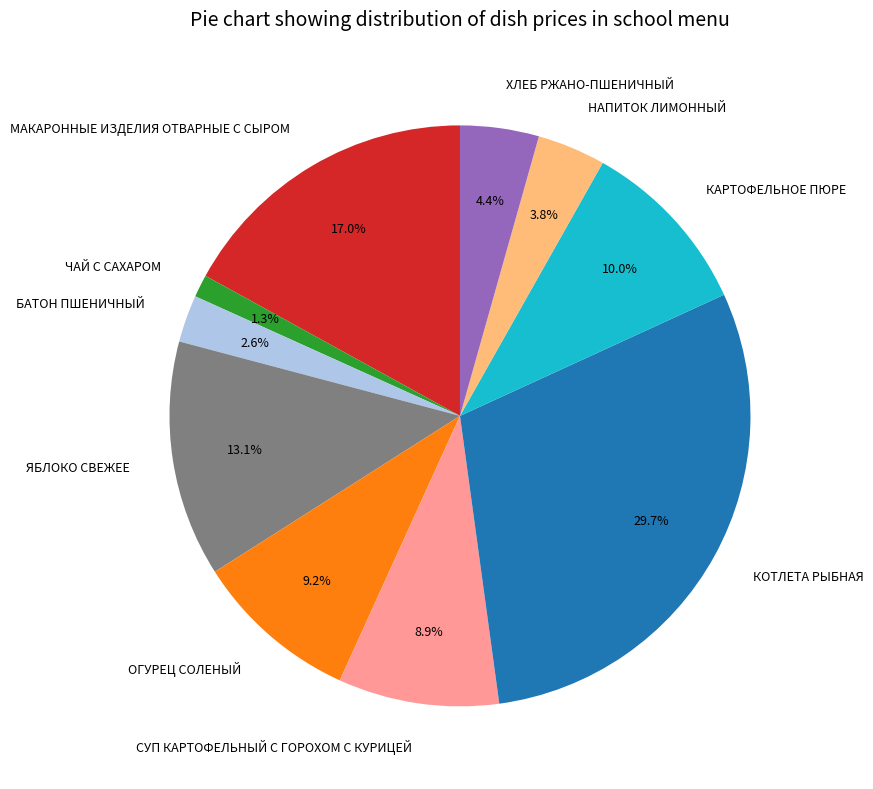

Which category has the biggest portion of the pie?

КОТЛЕТА РЫБНАЯ